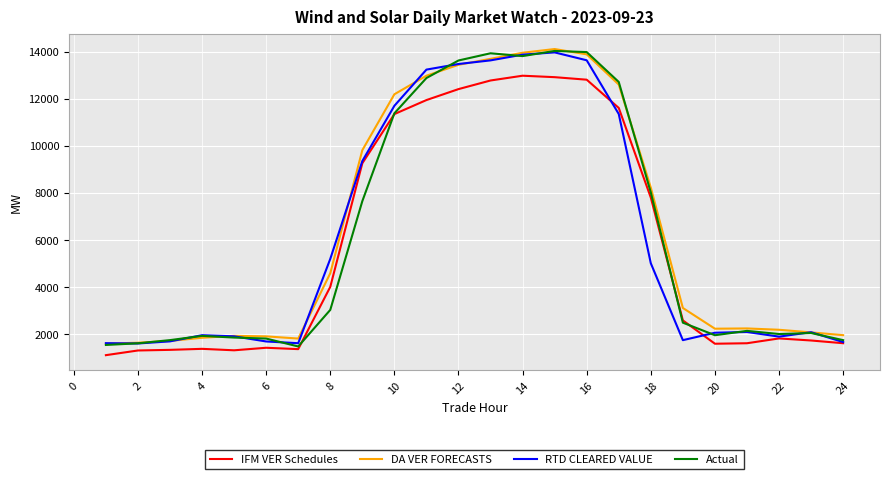

What is the minimum value for RTD CLEARED VALUE?

1609.8